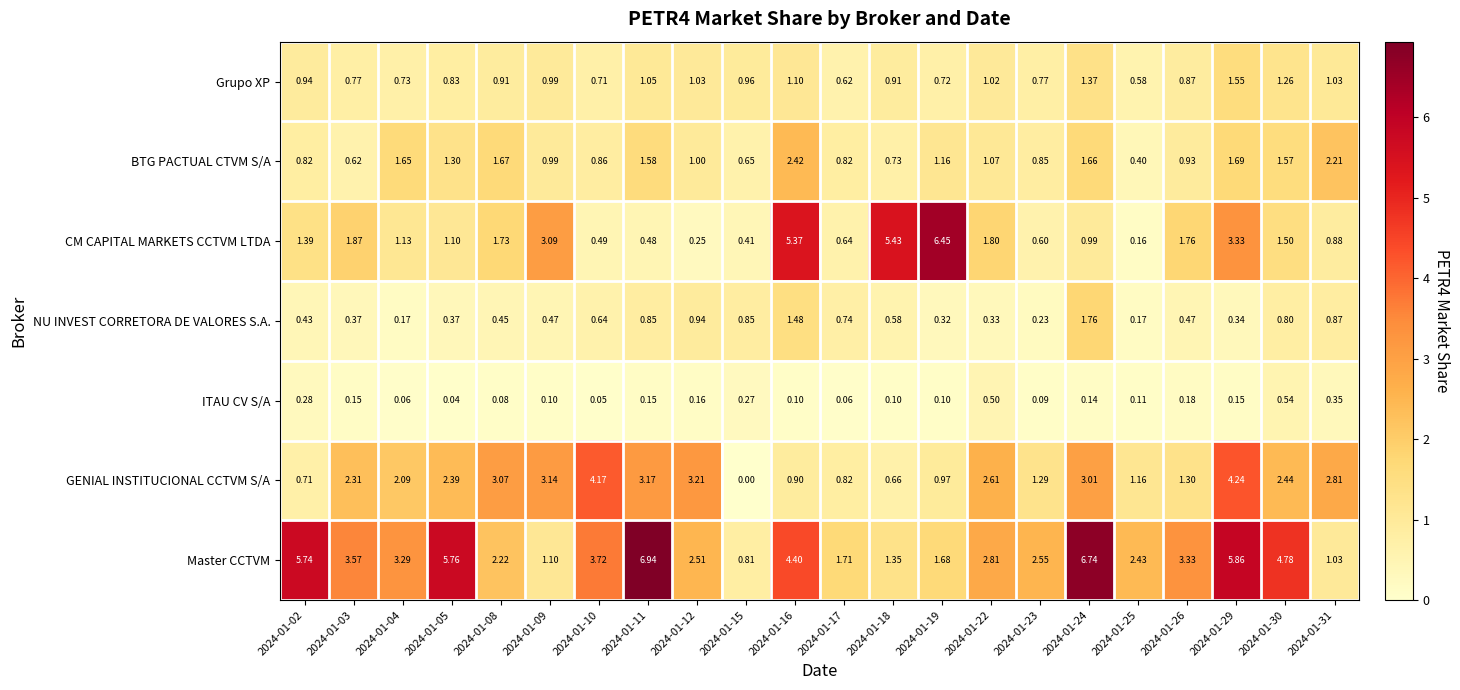

Between 2024-01-08 and 2024-01-10, which series saw the biggest shift?

Master CCTVM